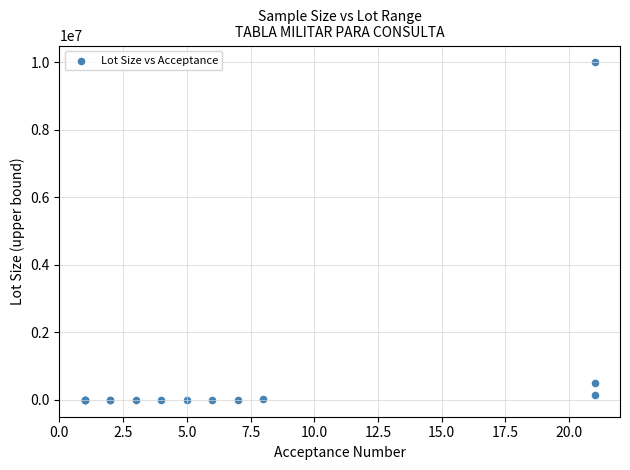

What Y value in the scatter plot is closest to 5000004?

500000